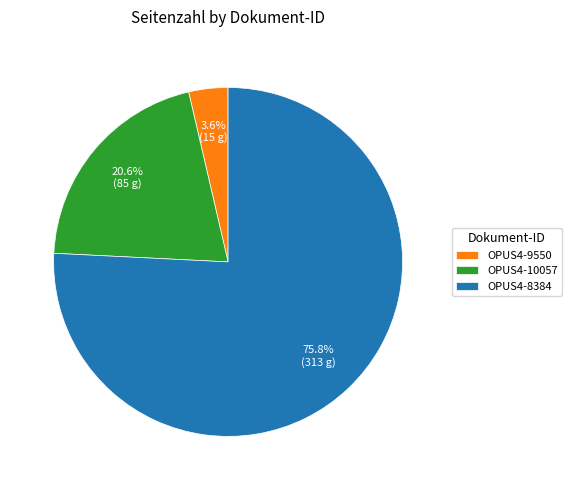

To the nearest percent, what is the average slice percentage?

33%